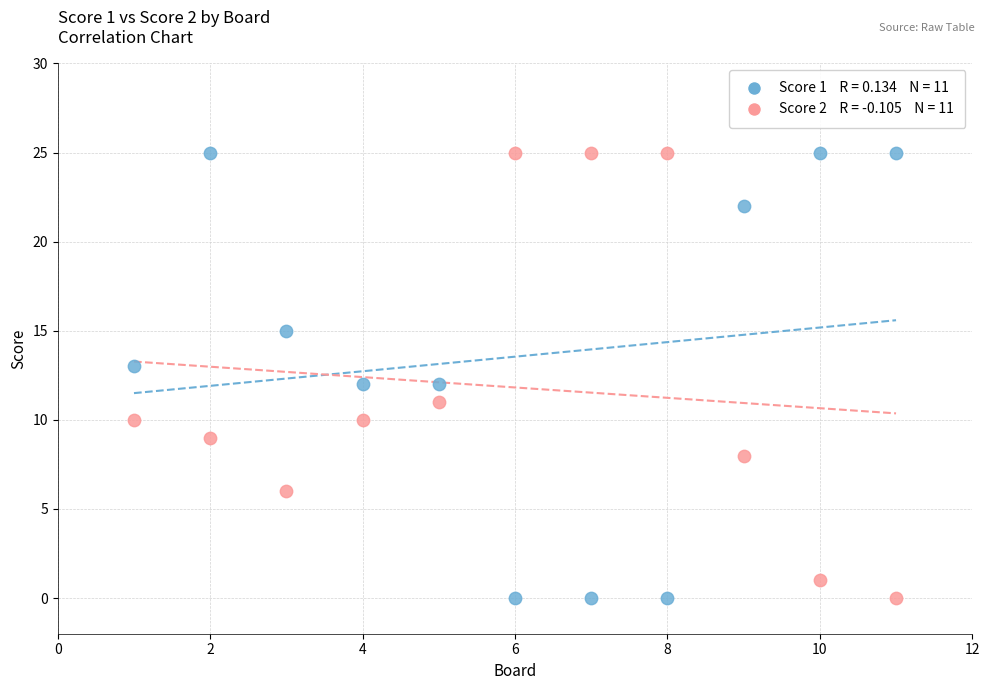

Across all data points, what is the range of Y values (max minus min)?

25